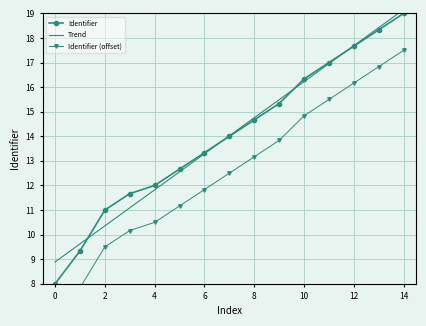

How many data points does each series have?

15